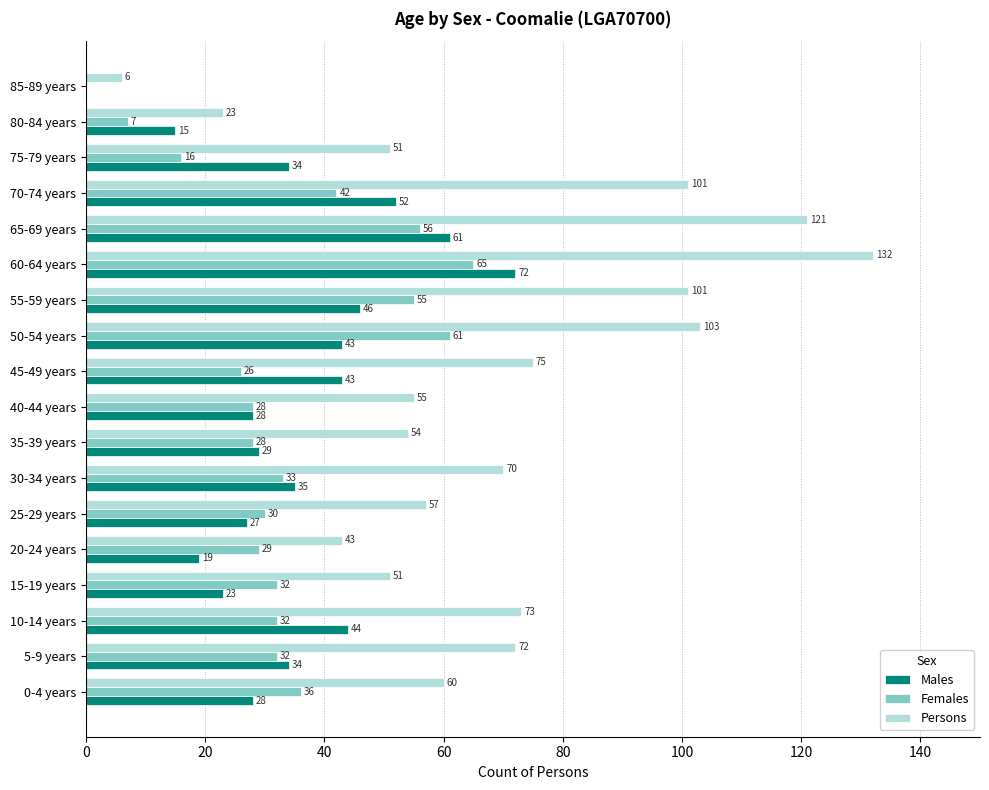

At which category is the sum across all series the highest?

60-64 years